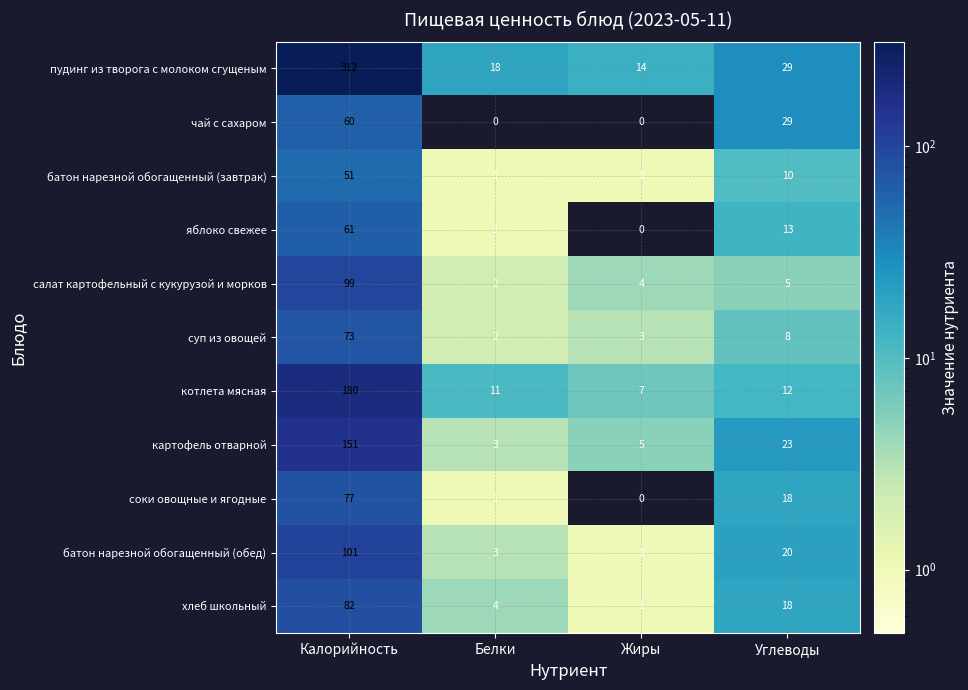

At which label does пудинг из творога с молоком сгущеным reach its peak?

Калорийность